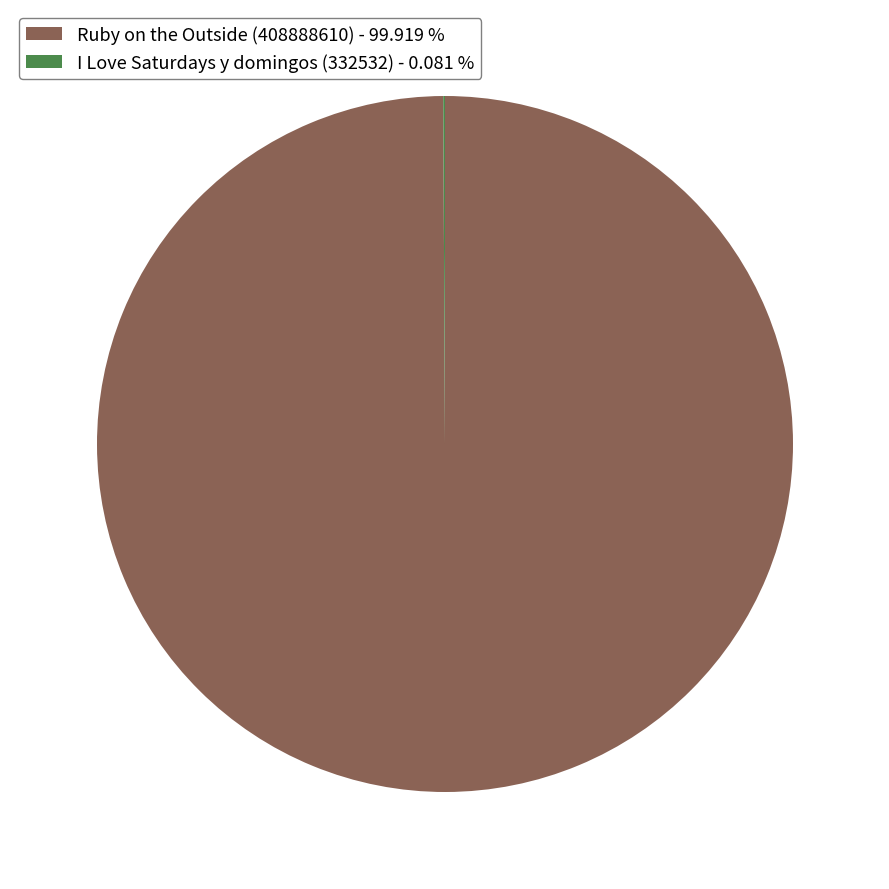

Is there any slice that represents more than half of the pie?

Yes